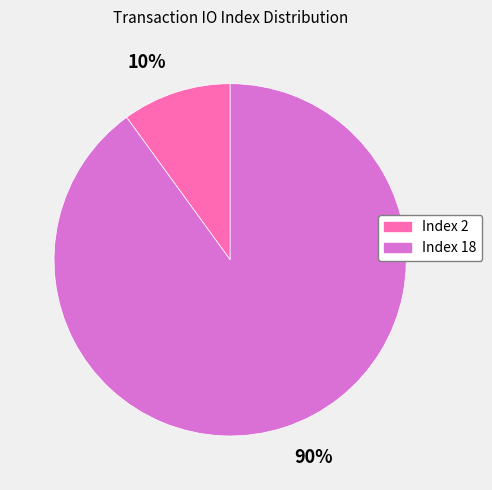

To the nearest percent, what percentage of the pie is Index 18?

90%